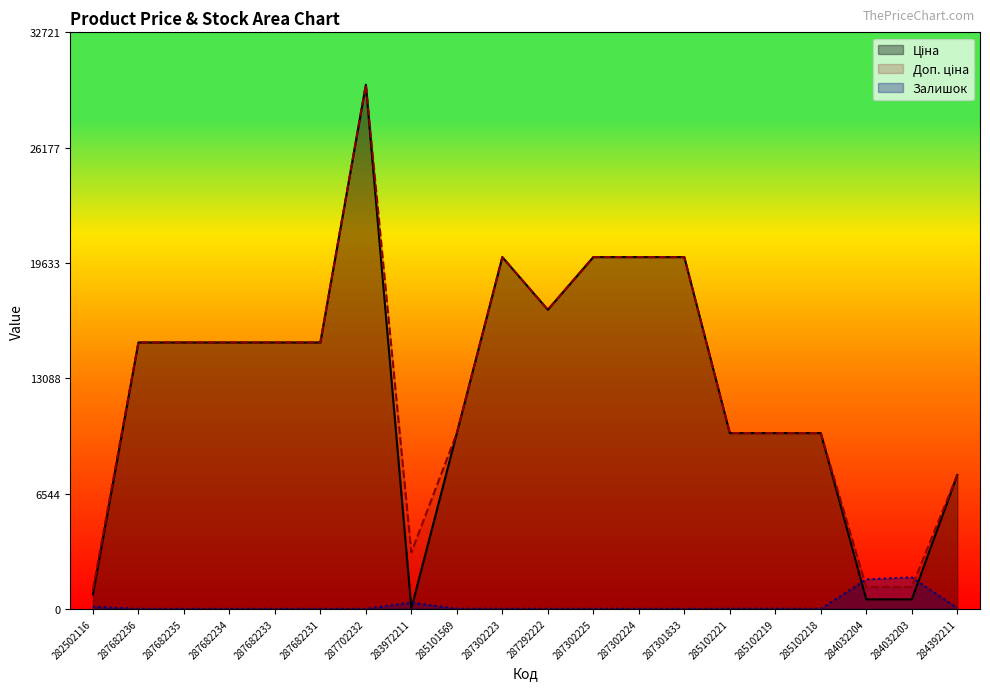

What is the value of the Ціна point at the 16th from the left?

9975.0